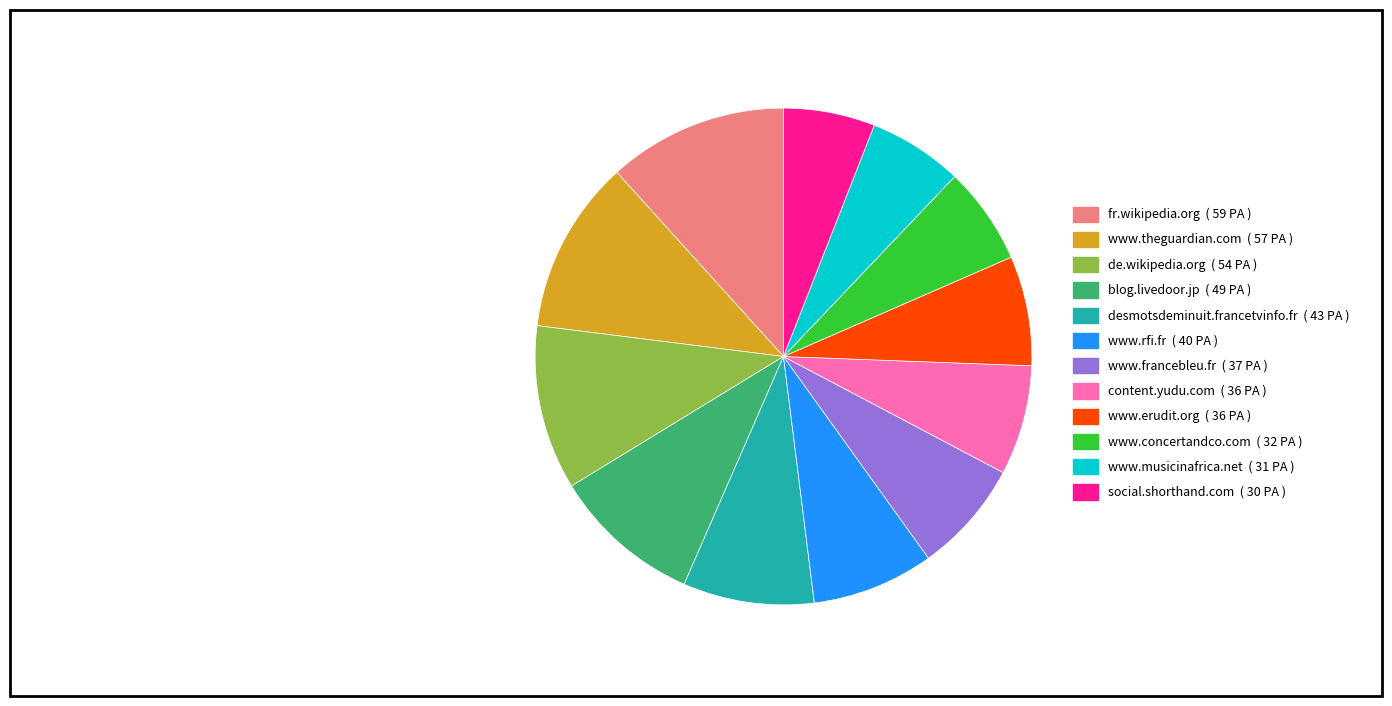

Is the sum of www.concertandco.com ( 32 PA ) and content.yudu.com ( 36 PA ) greater than half?

No